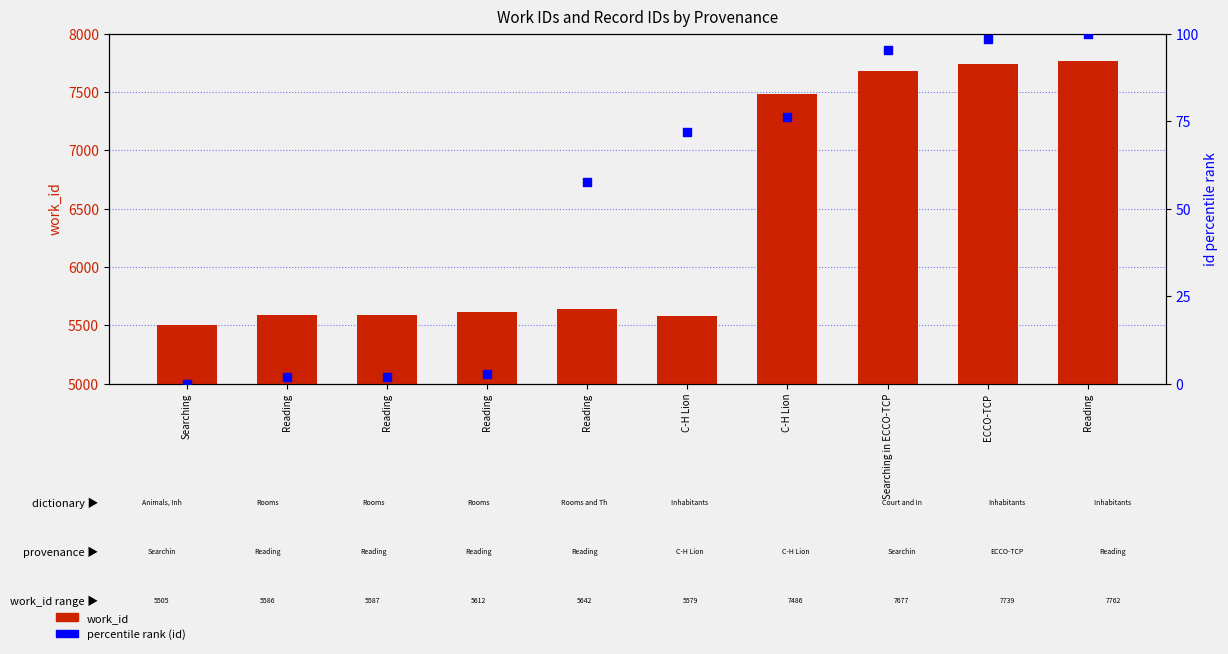

At which category is the sum across all series the highest?

Reading